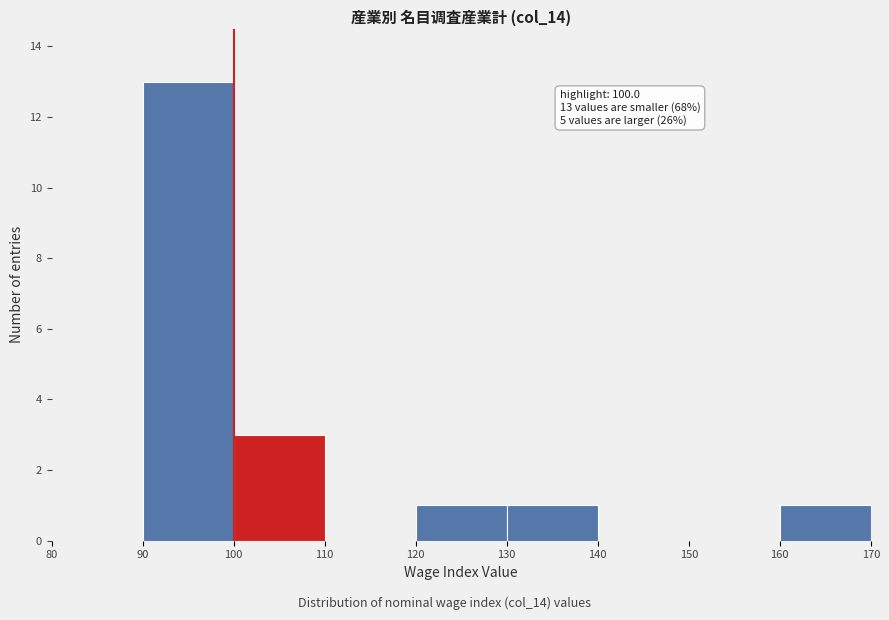

Over which range of the x-axis is the bar tallest?

90 to 100